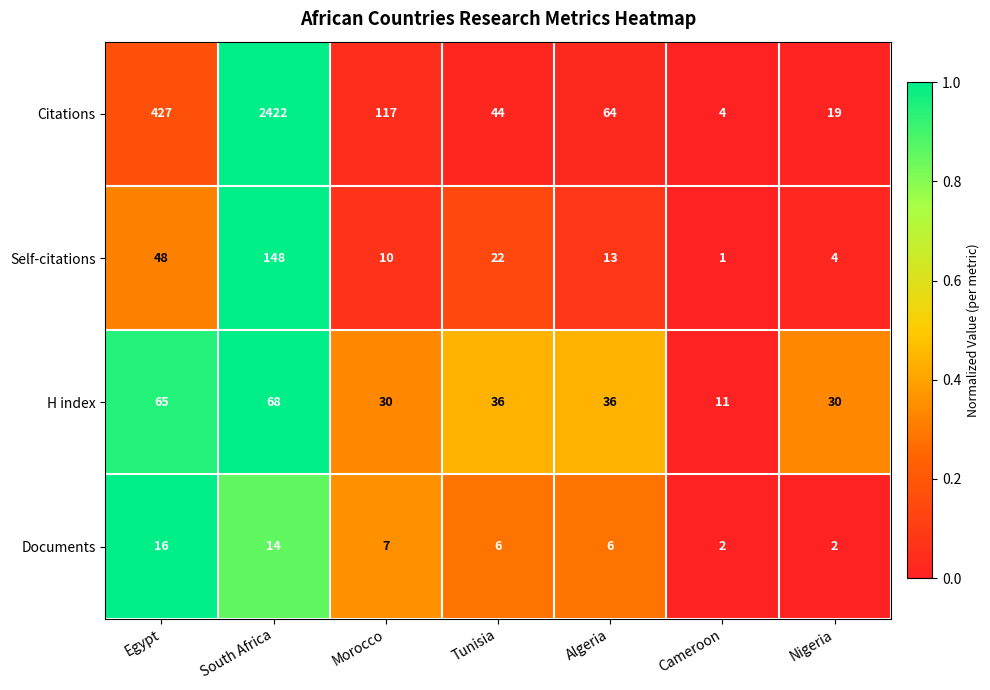

At which label does Citations reach its peak?

South Africa